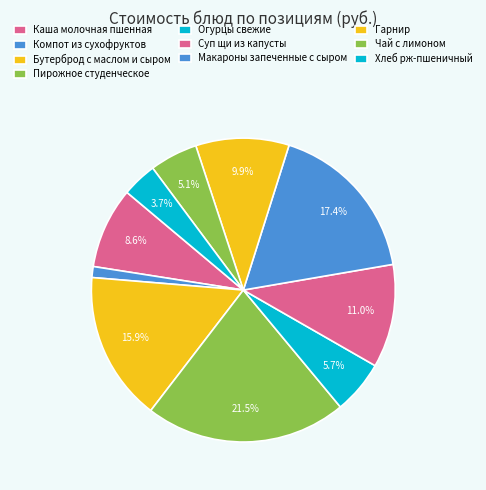

To the nearest percent, what is the difference between the Гарнир and Бутерброд с маслом и сыром slice percentages?

6%